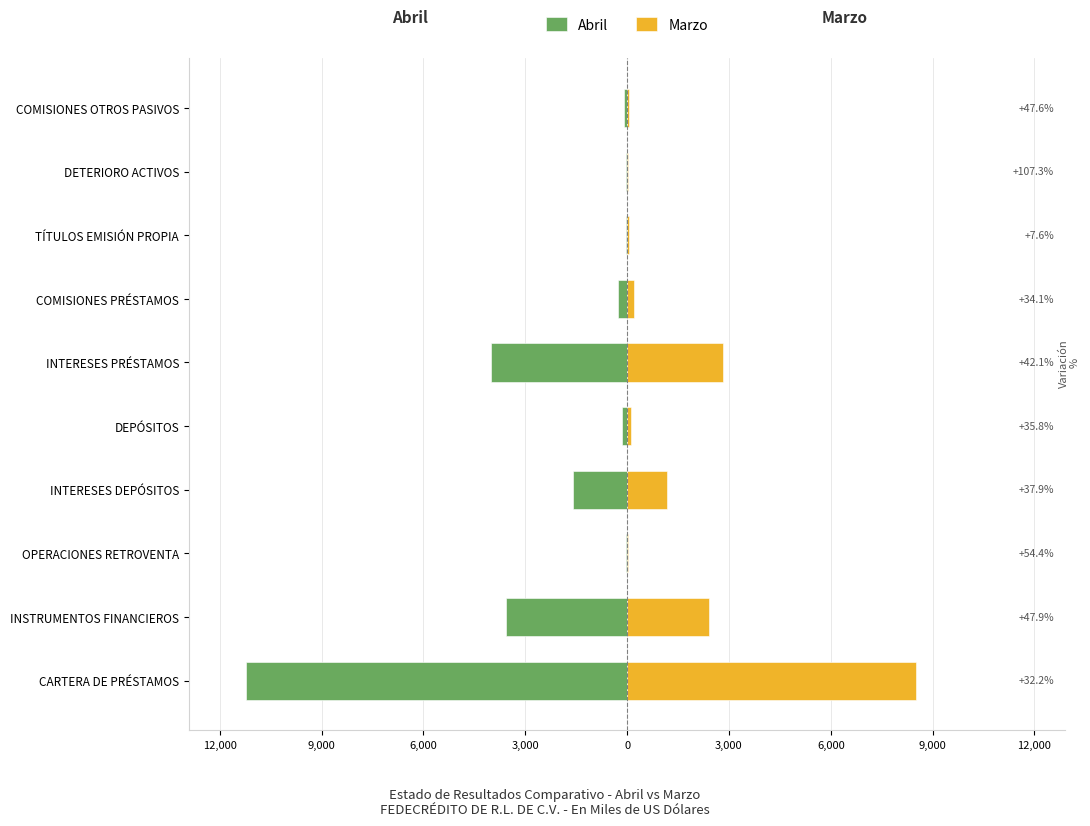

How many bars are there in each group?

2